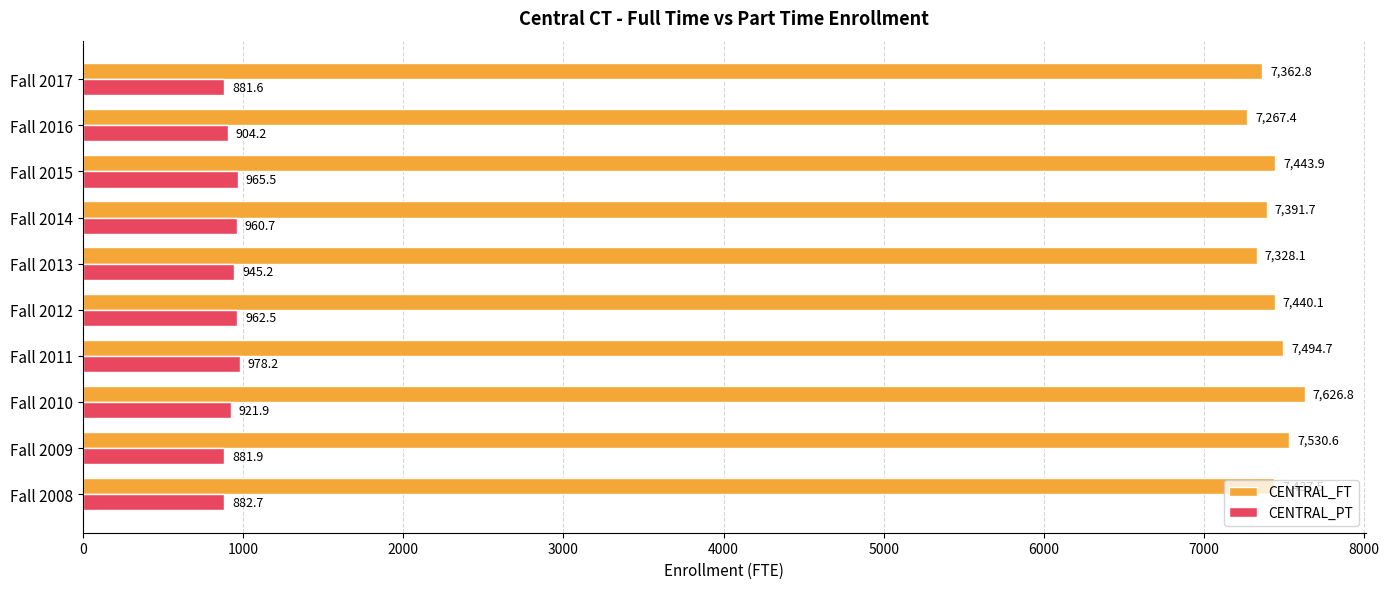

Read the CENTRAL_PT value at Fall 2010.

921.9